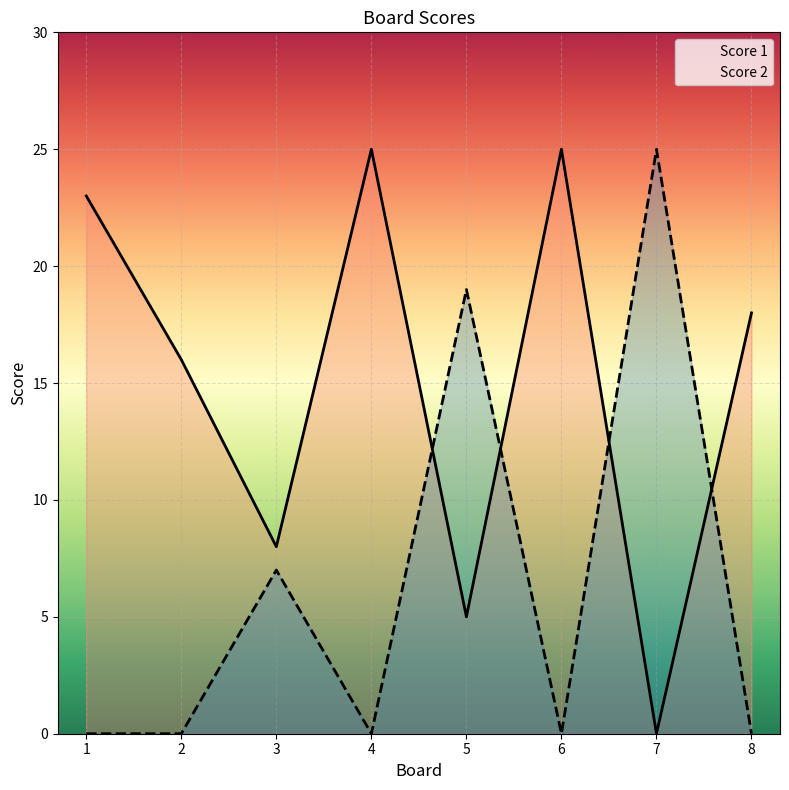

What is the difference between the maximum and minimum values in the Score 2 series?

25